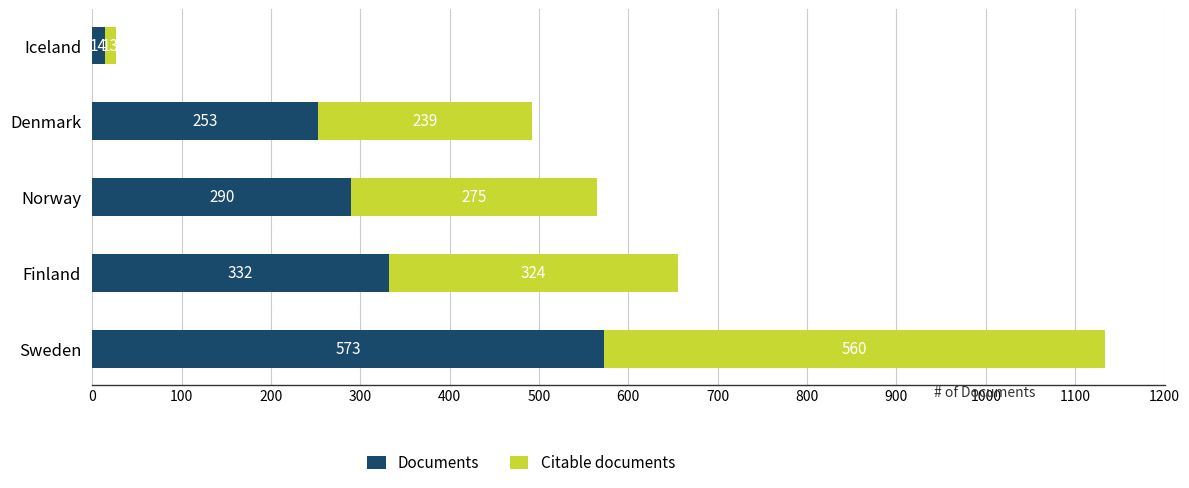

What is the total value across all series at Iceland?

27